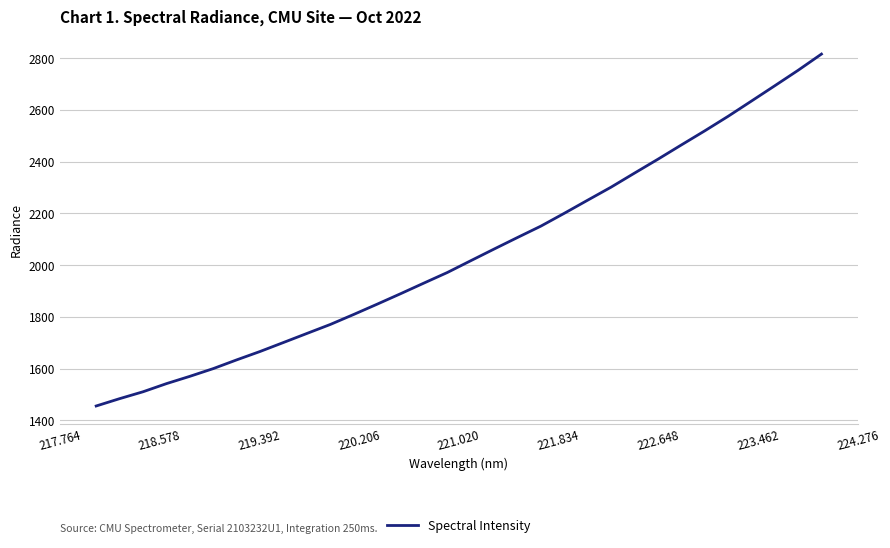

What is the average value?

2044.9